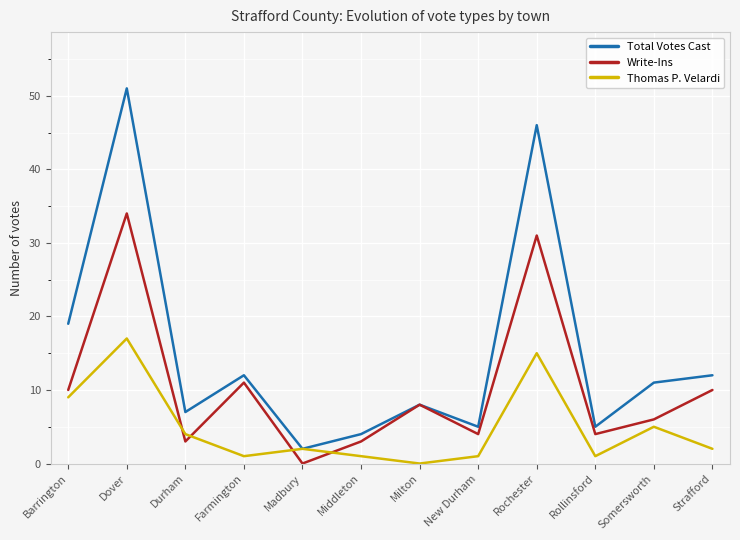

What is the difference between the Total Votes Cast values at Middleton and Madbury?

2